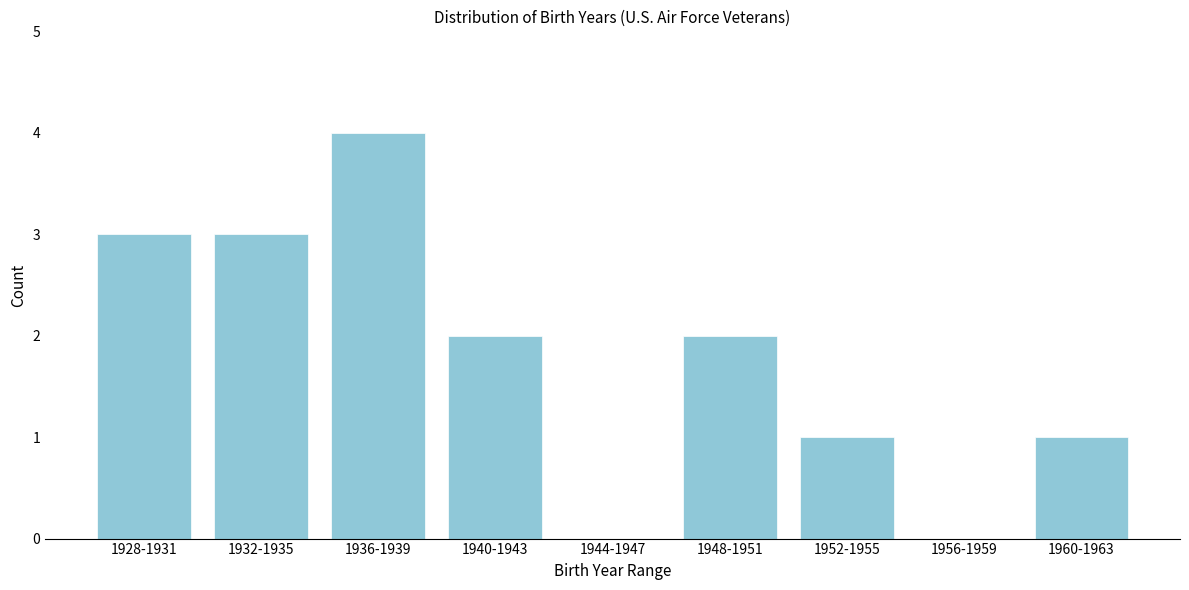

Reading left to right, transcribe all the data shown in this chart.

1928-1931=3	1932-1935=3	1936-1939=4	1940-1943=2	1944-1947=0	1948-1951=2	1952-1955=1	1956-1959=0	1960-1963=1